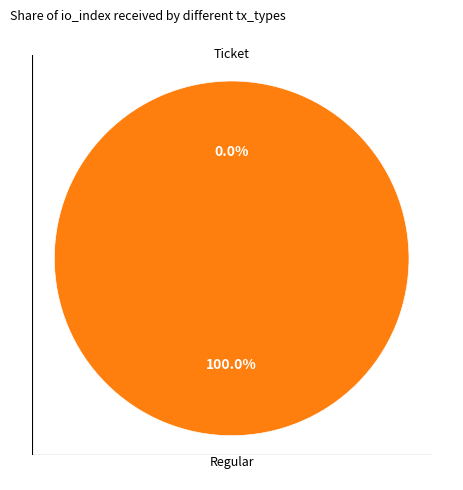

How many segments does this pie chart have?

2